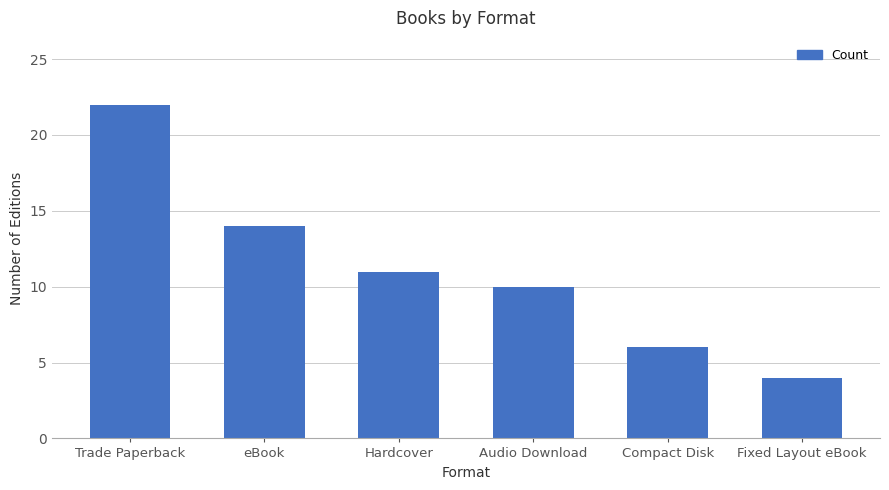

Which category has the highest value across all series?

Trade Paperback